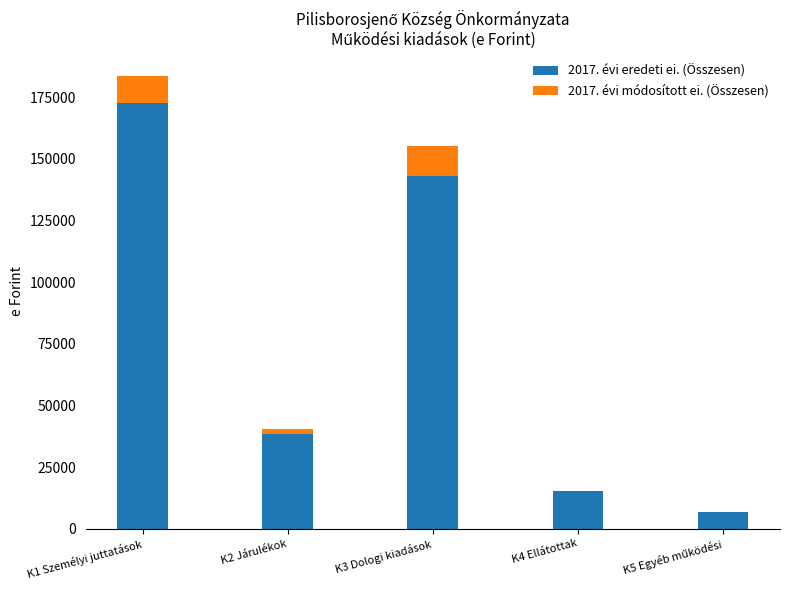

Where is 2017. évi eredeti ei. (Összesen) nearest to the value 89790?

K2 Járulékok